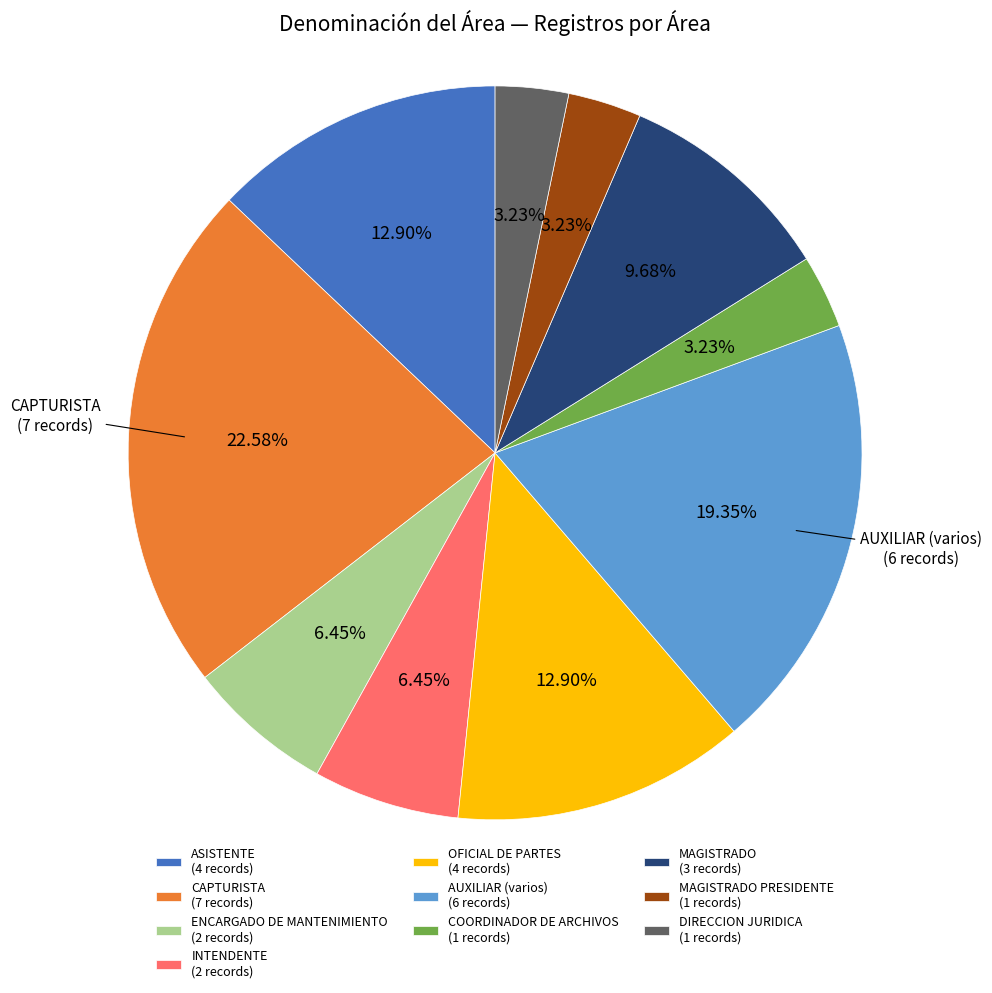

Approximately how many times larger is the value at ENCARGADO DE MANTENIMIENTO (2 records) compared to DIRECCION JURIDICA (1 records)?

2.0